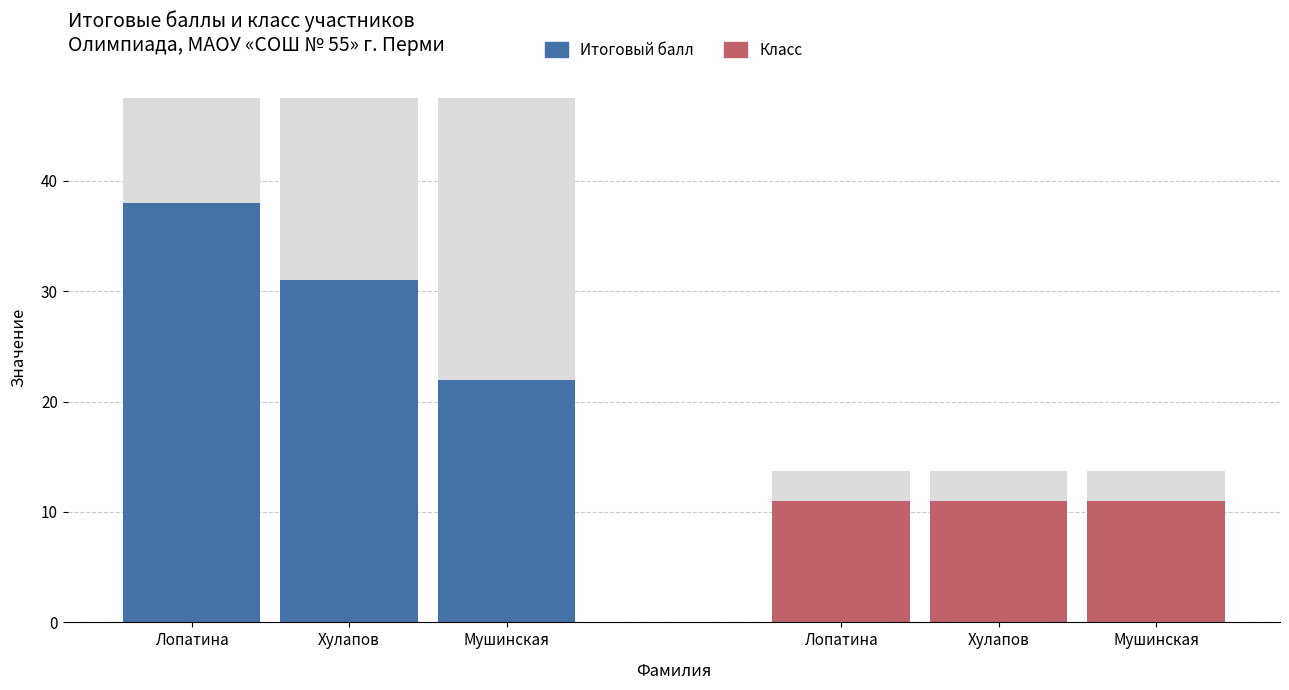

What is the label of the 1st bar from the left?

Лопатина